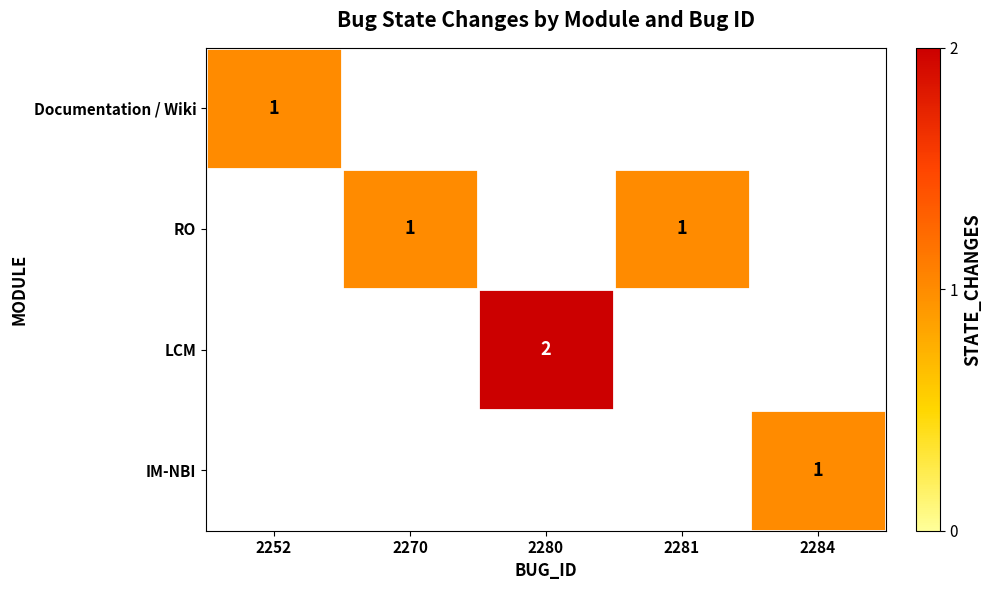

At which category does the chart reach its peak across all series?

2280